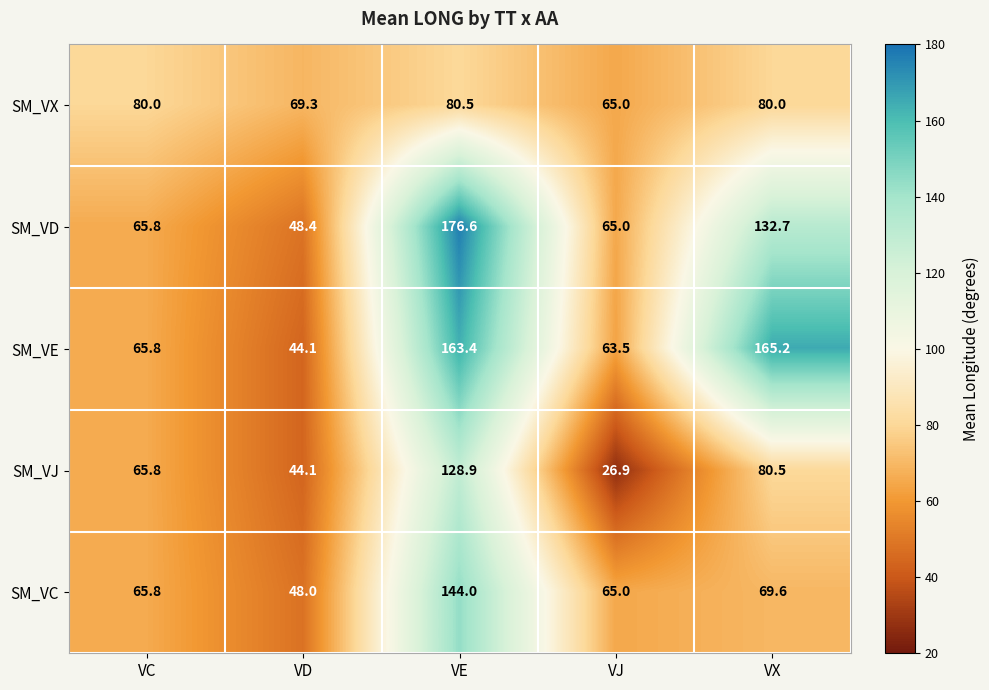

At which category does the chart reach its minimum across all series?

VJ